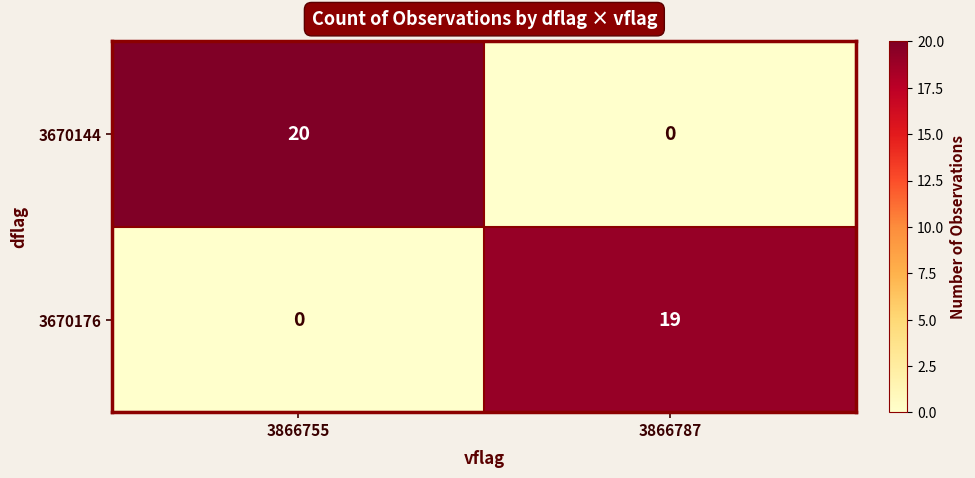

Which label corresponds to the largest value in the chart?

3866755